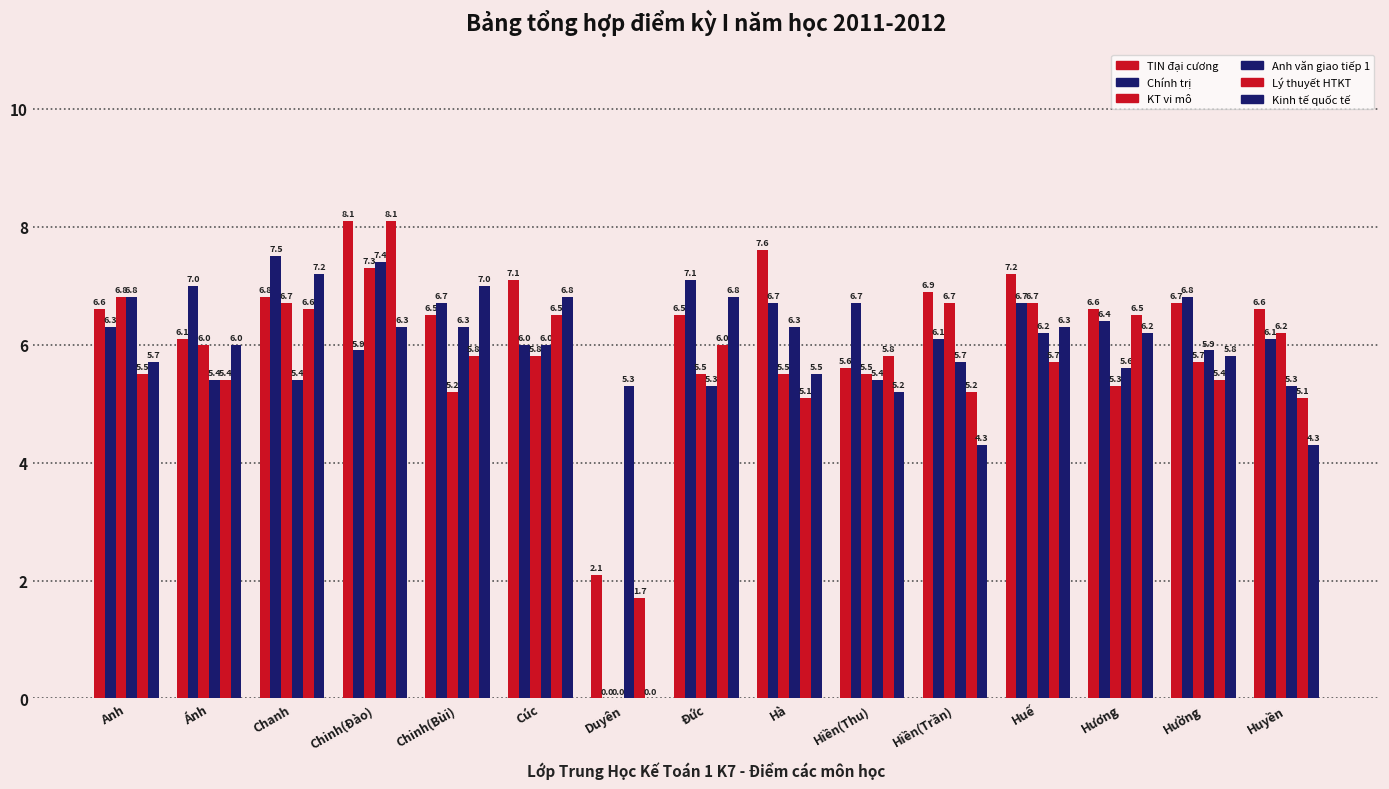

How many groups of bars are there?

15